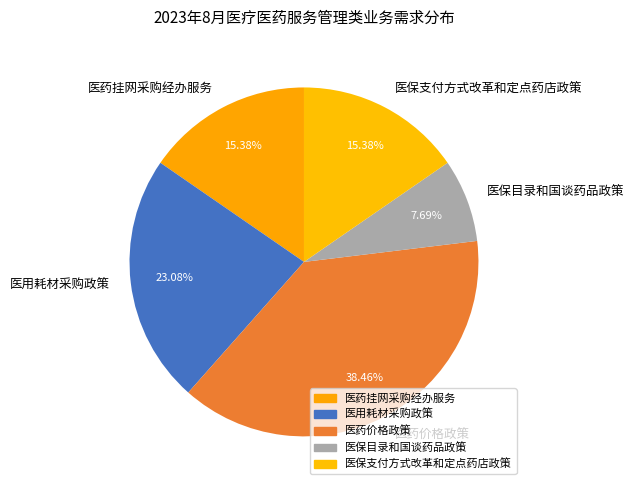

Which category has the smallest portion of the pie?

医保目录和国谈药品政策